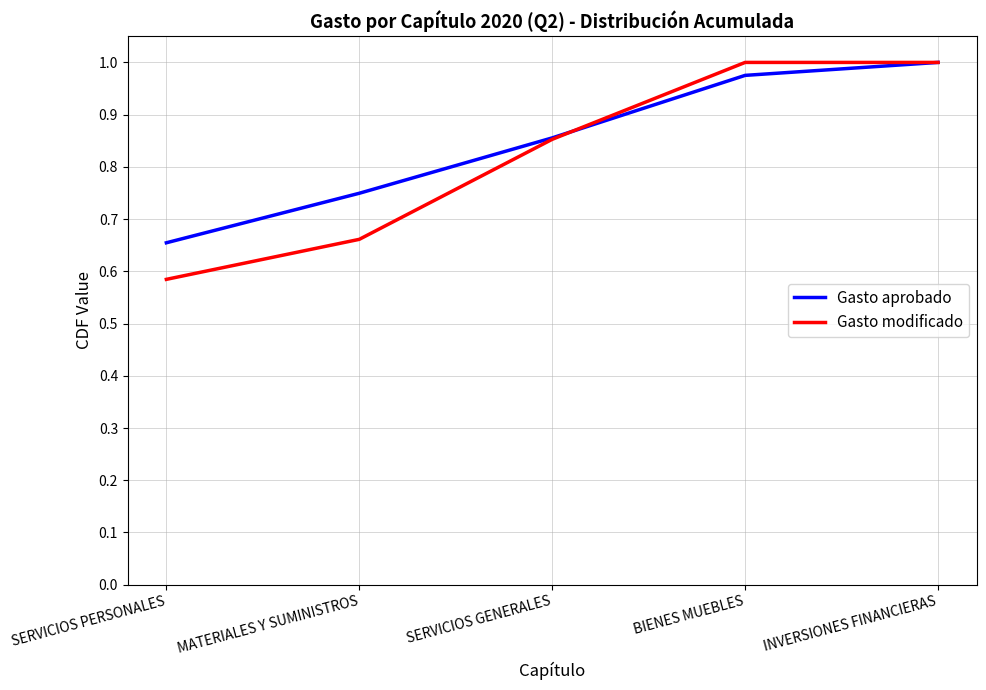

Count the number of categories in the chart.

5